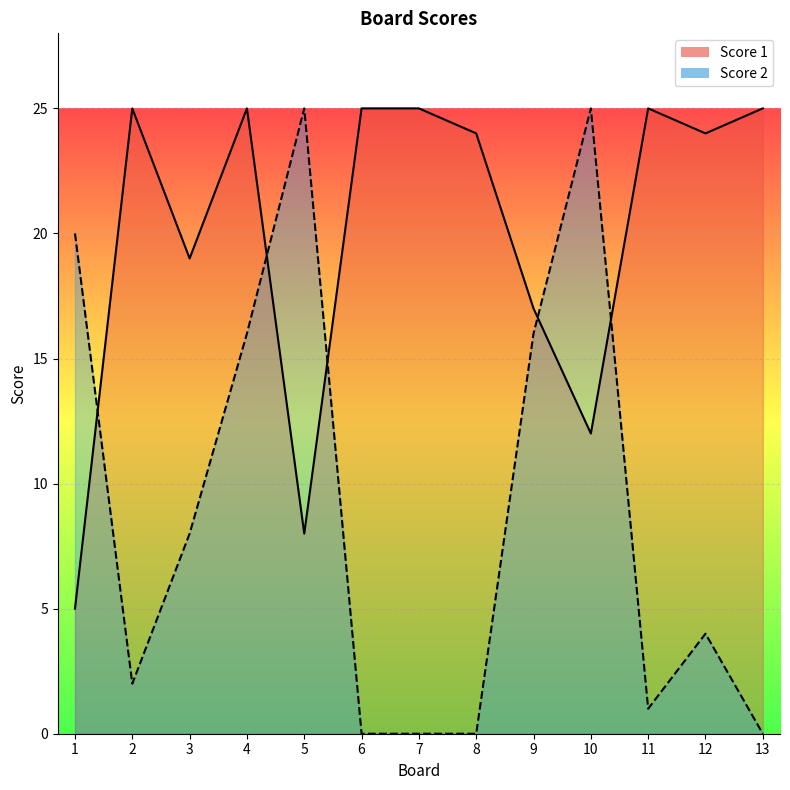

What is the value of the Score 1 point at the 1st from the left?

5